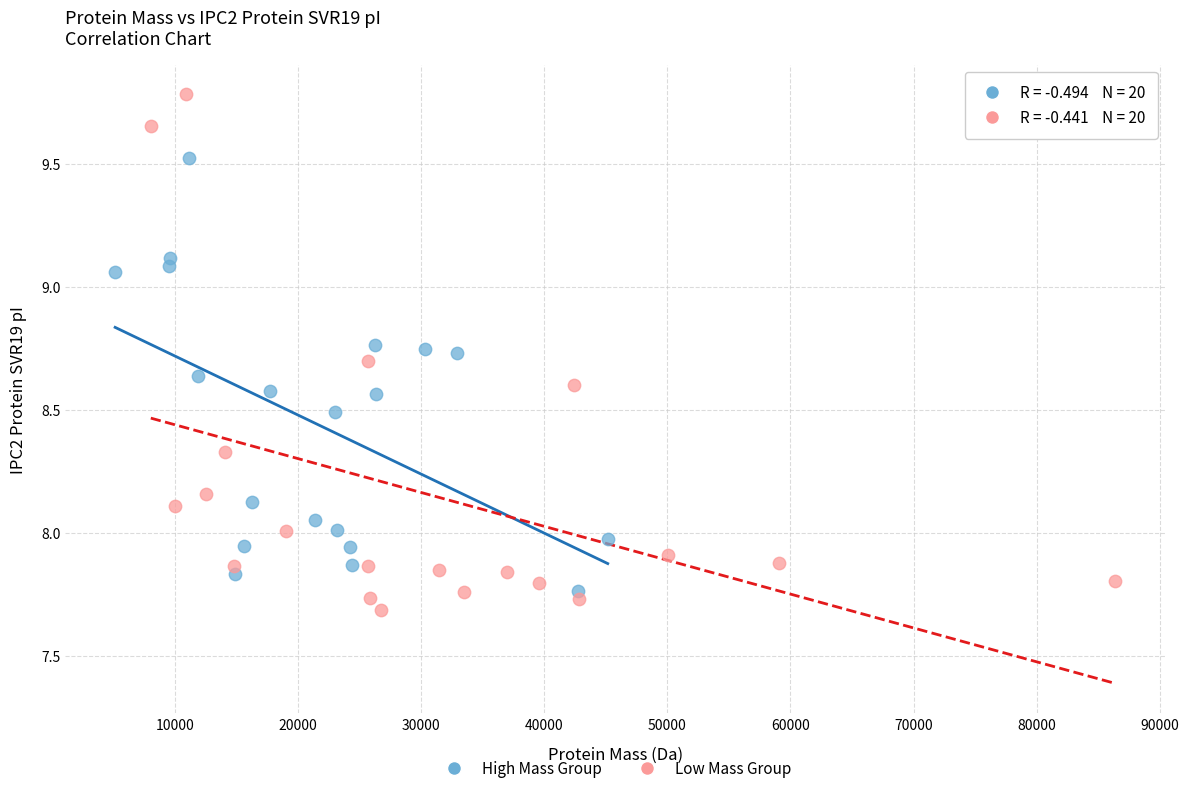

Which series has the largest Y range (max minus min)?

Low Mass Group